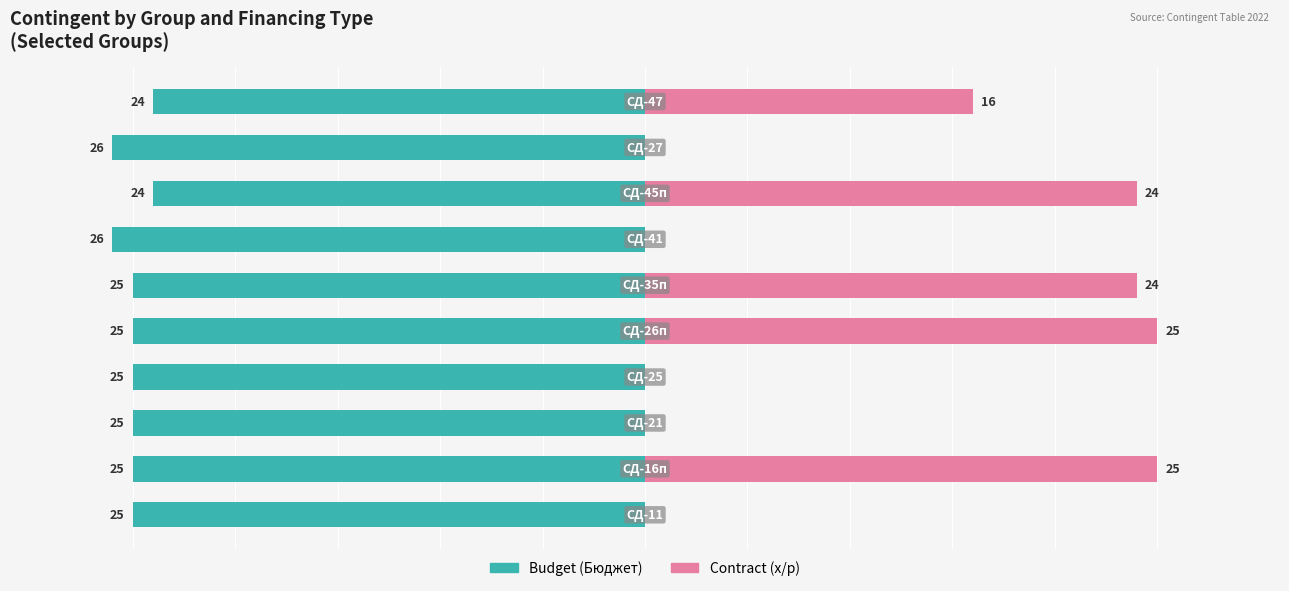

The Budget (Бюджет) series shows -33 at 9. True or false?

False